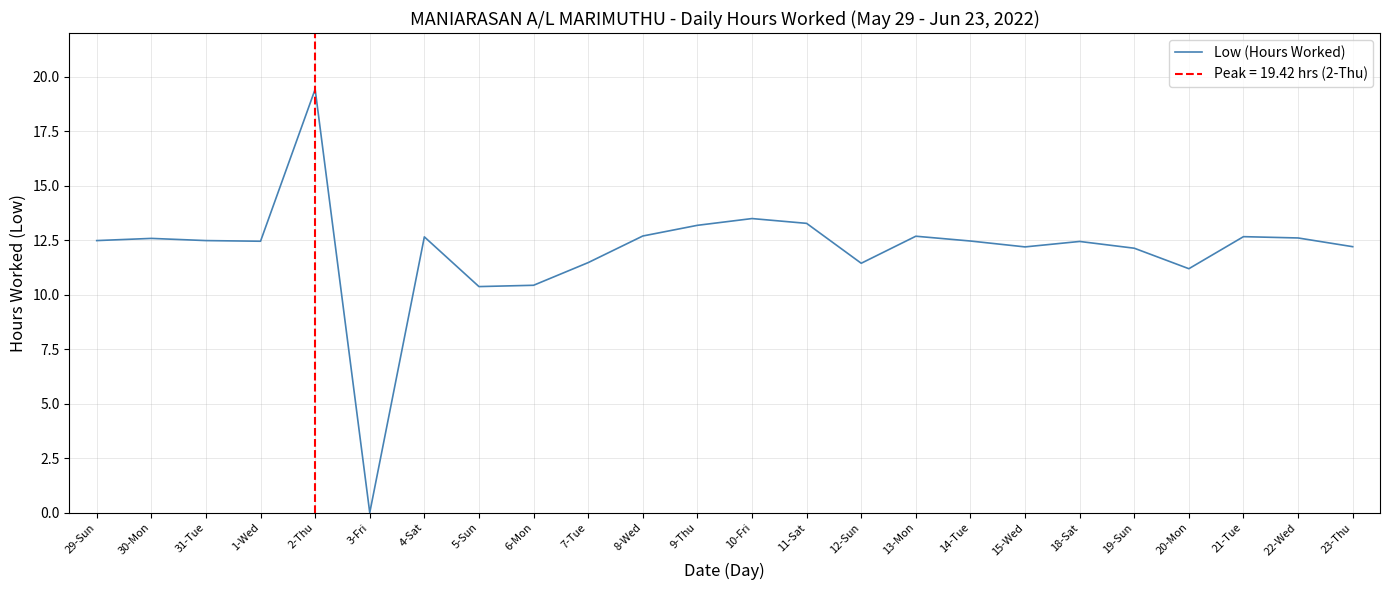

What is the ratio of the value at 10-Fri to the value at 13-Mon?

1.1